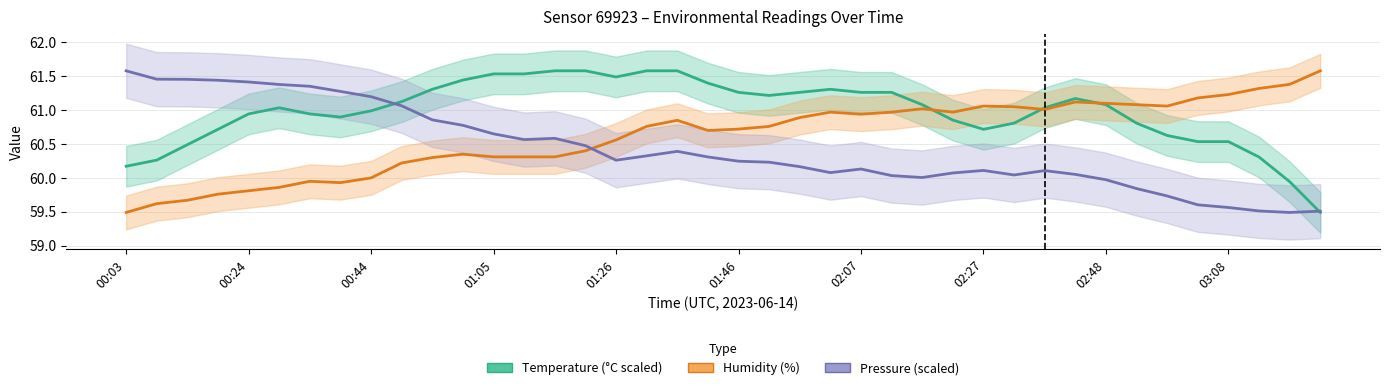

What is the difference between the temperature values at 38 and 23?

1.4